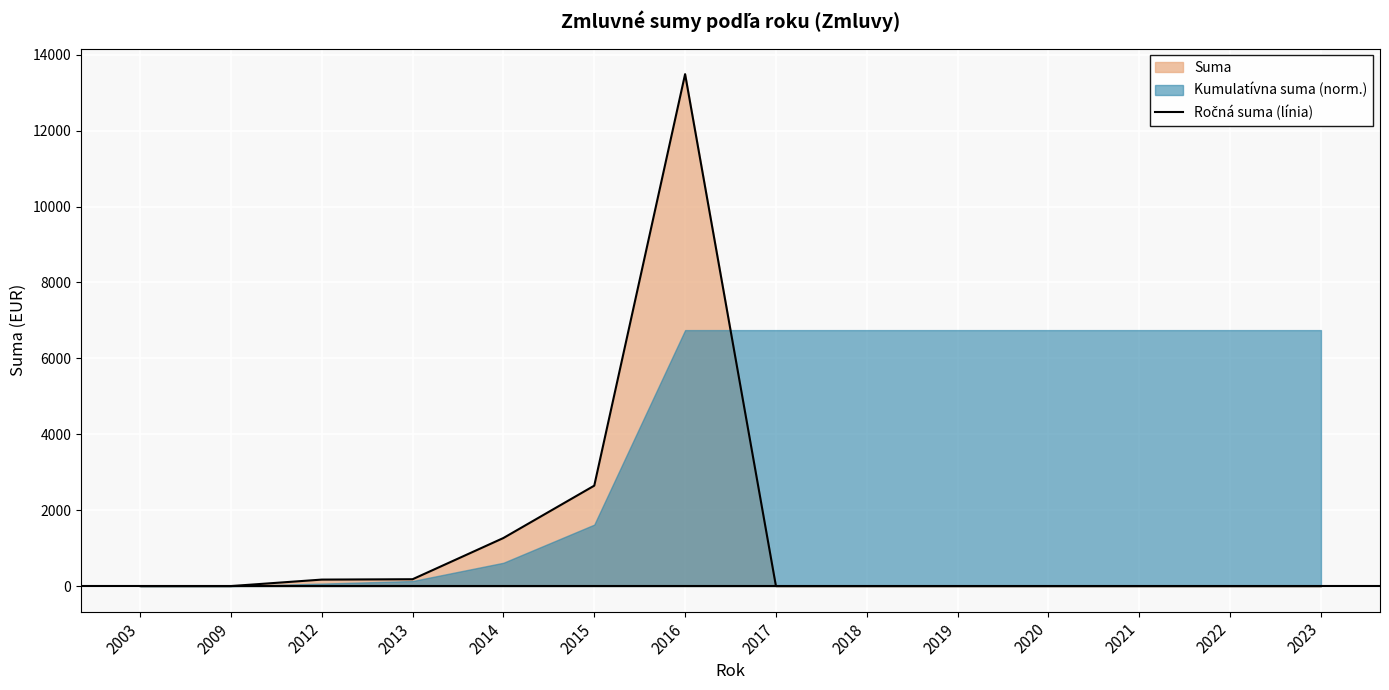

List the labels in order of value, largest first.

2016, 2015, 2014, 2013, 2012, 2003, 2009, 2017, 2018, 2019, 2020, 2021, 2022, 2023